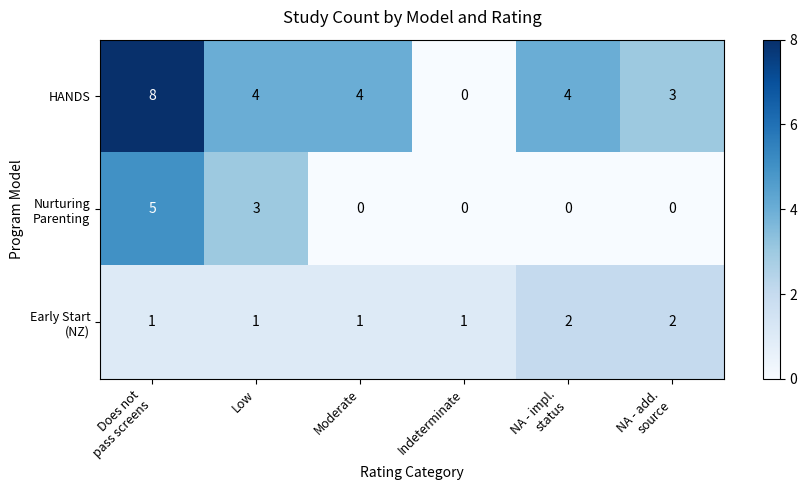

What is the sum of the HANDS values at Moderate and Low?

8